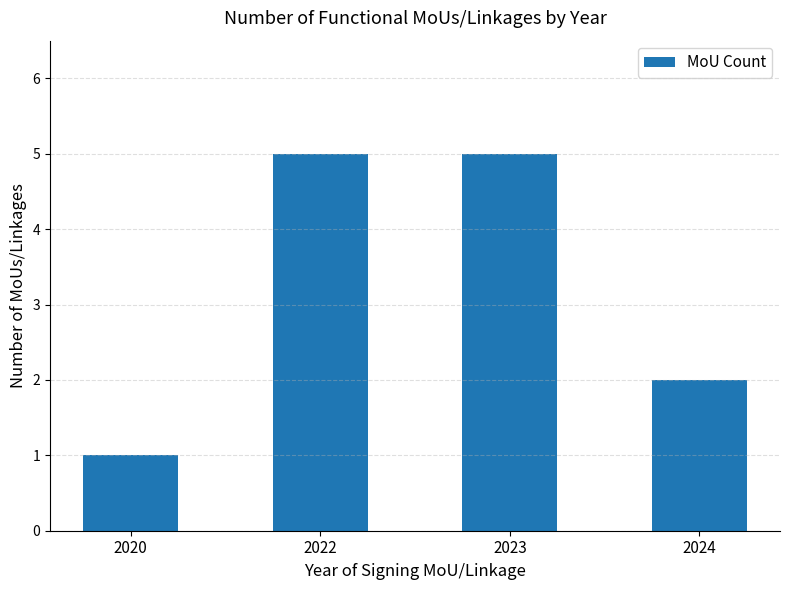

What is the sum of all values?

13